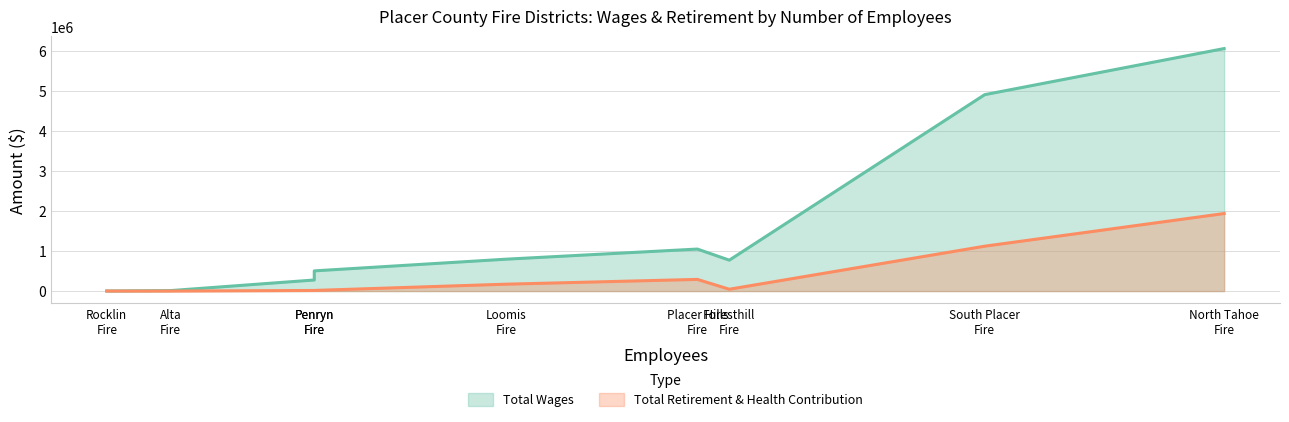

Which series has the largest total across all categories?

Total Wages